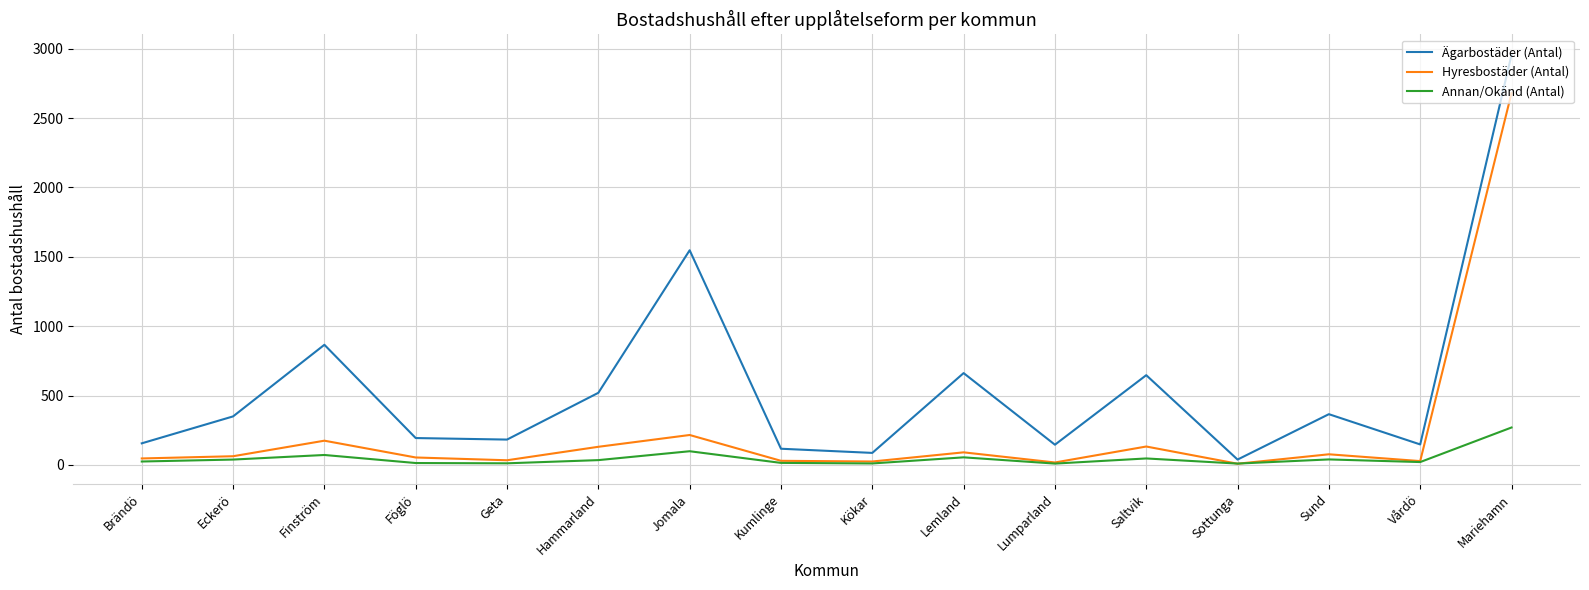

Is this an area chart (filled region under the line)?

No